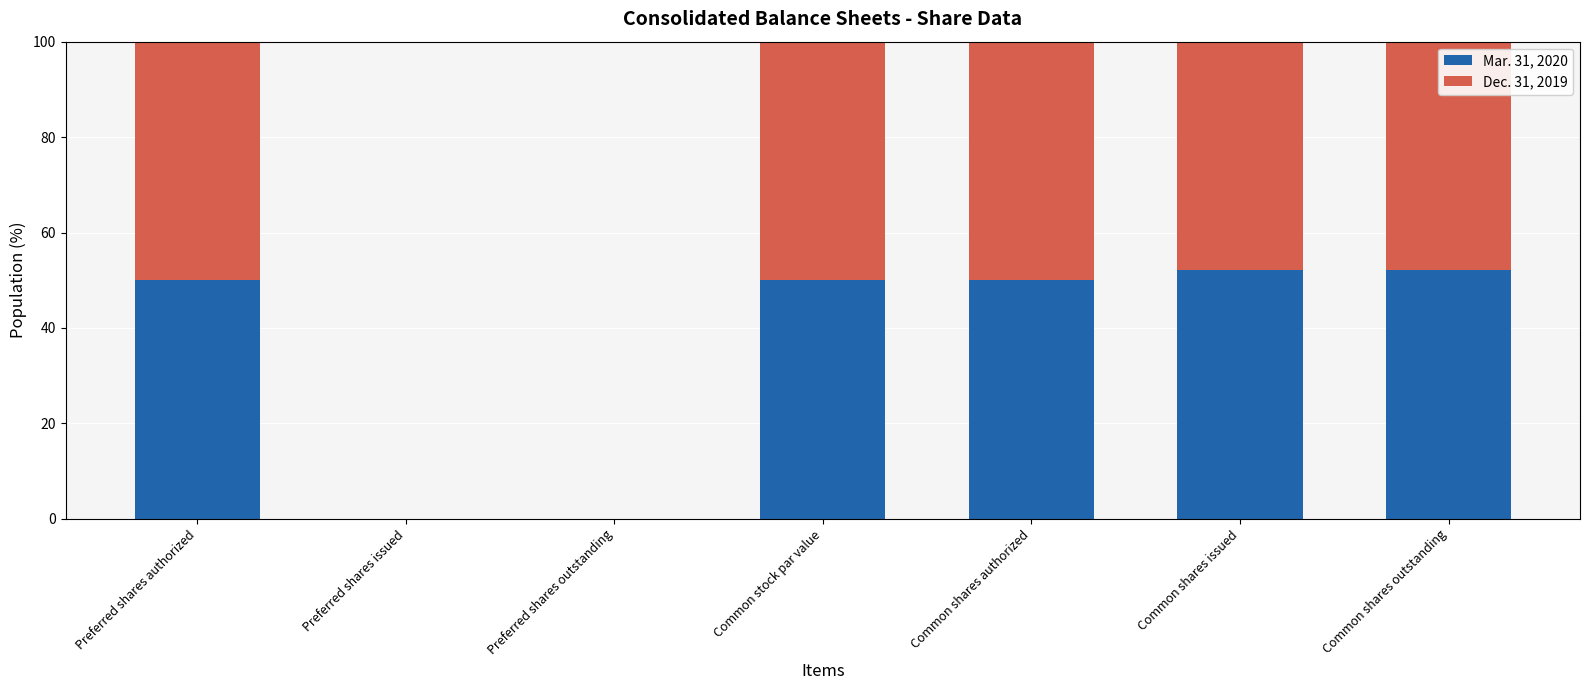

Are the bars horizontal?

No